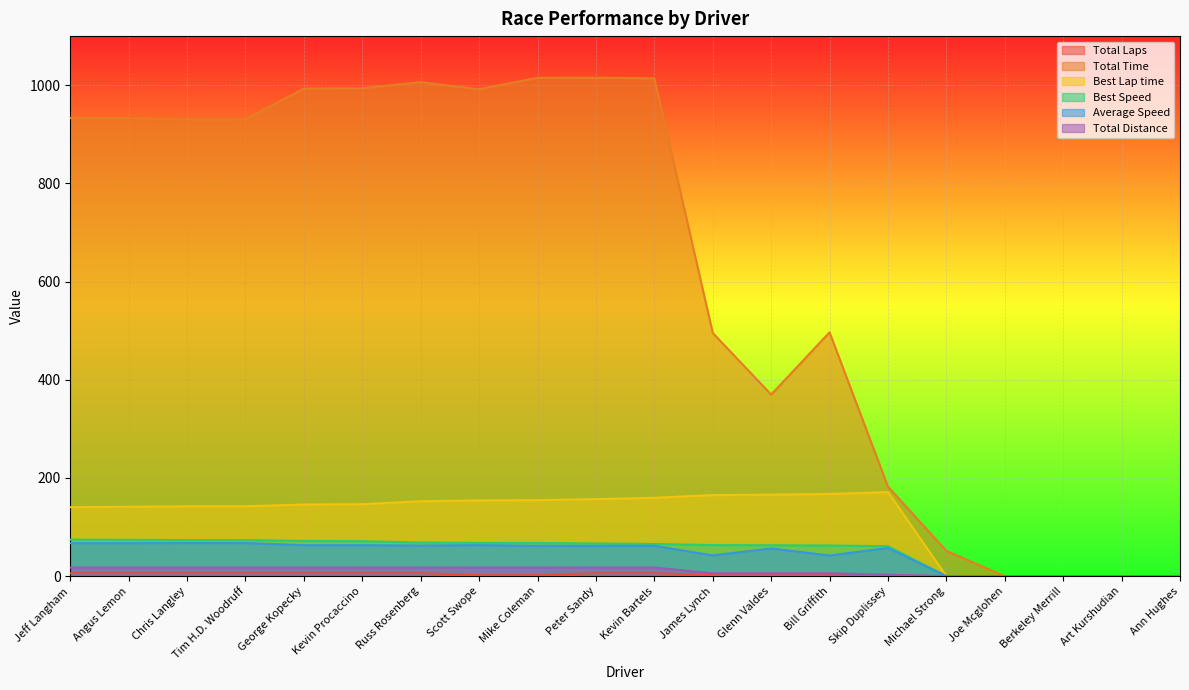

The Average Speed series shows 56.5 at Glenn Valdes. True or false?

True